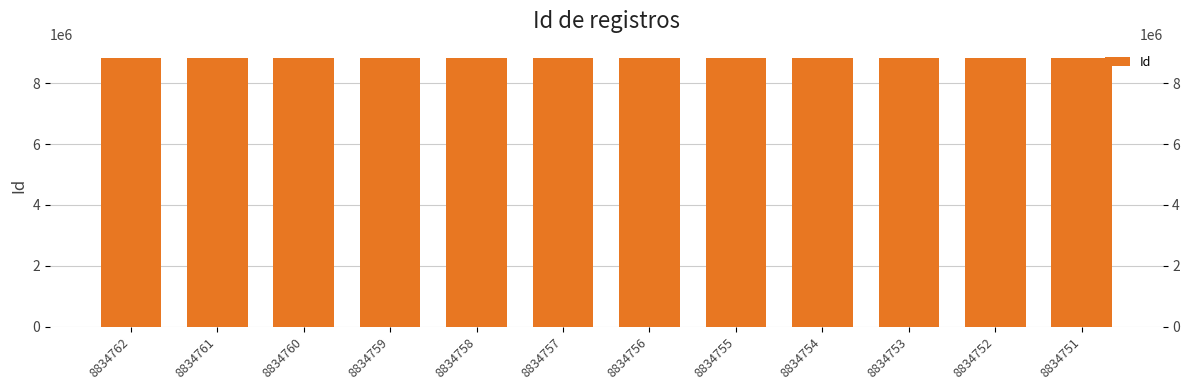

At which label does the data first exceed 8834757?

8834762